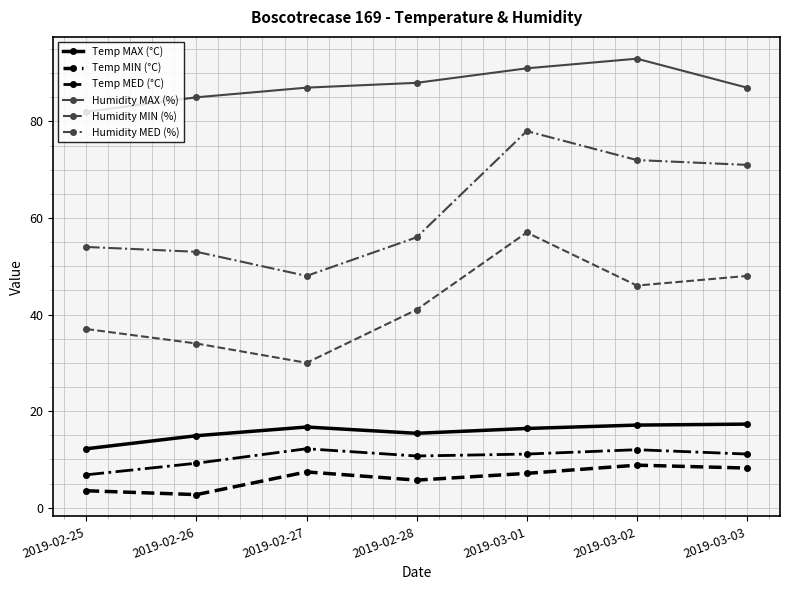

What is the value of the Humidity MED (%) point at the 6th from the left?

72.0